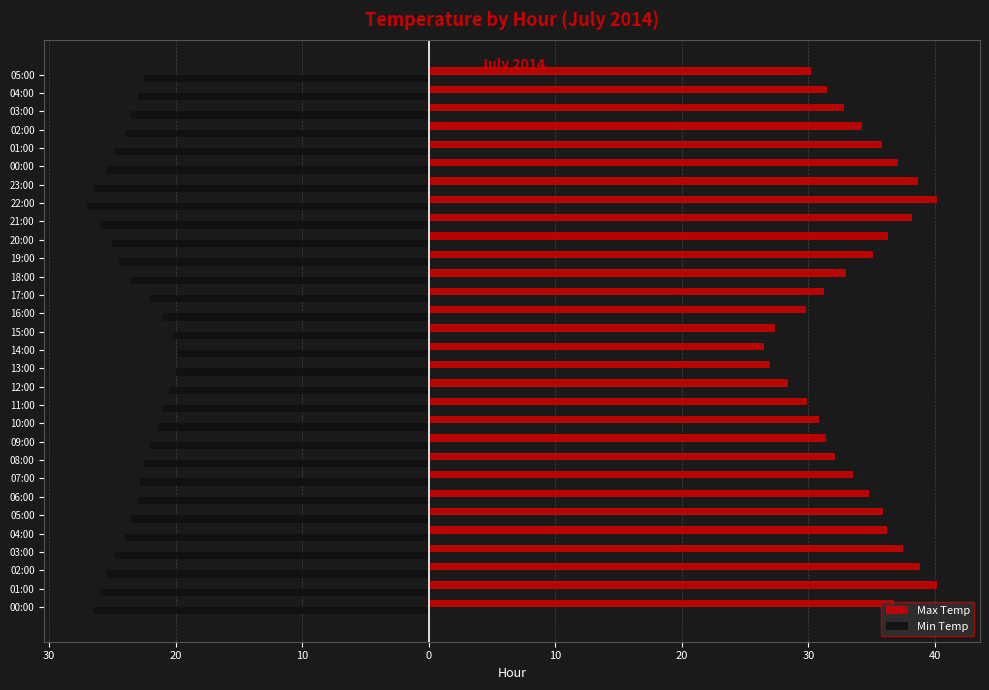

Which category has the highest value in the Min Temp series?

14:00